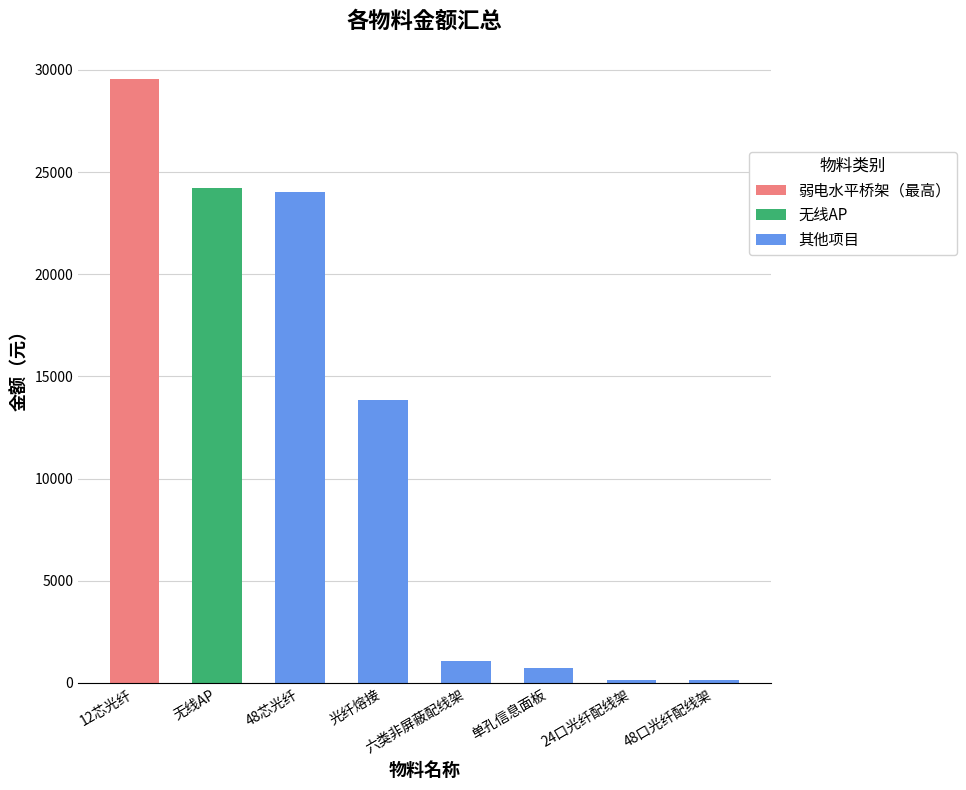

What is the greatest value displayed?

29550